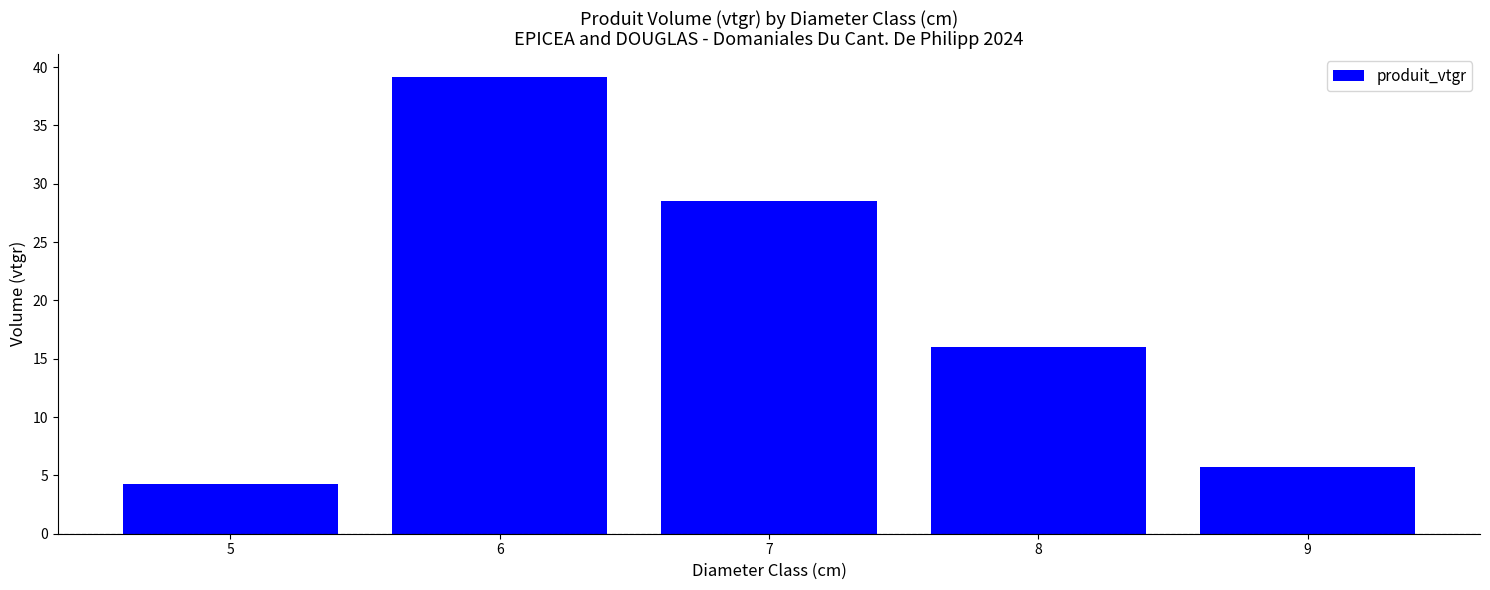

The value at 8 is 16.1. True or false?

True